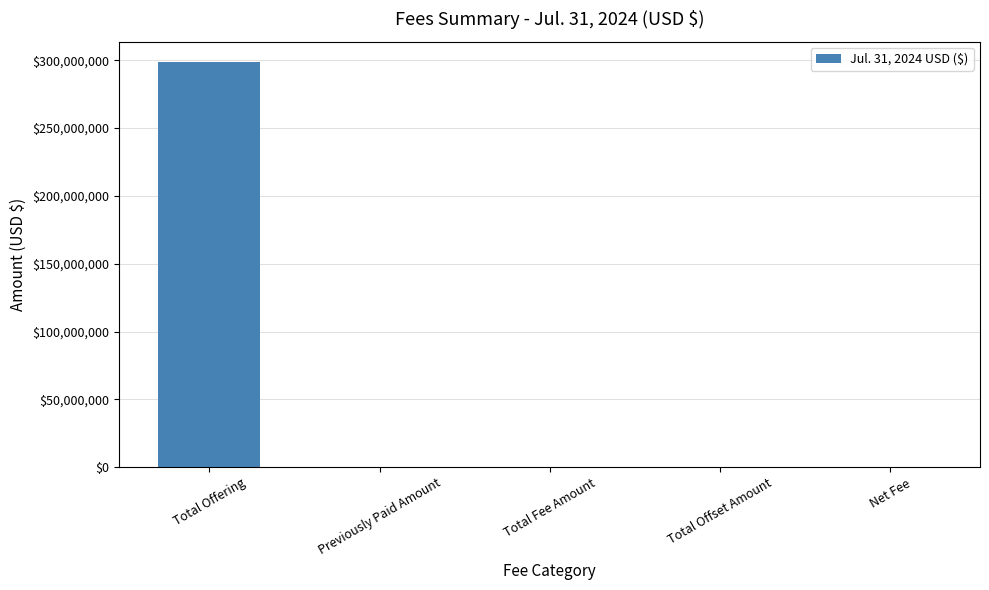

Between Total Offering and Net Fee, which is larger?

Total Offering